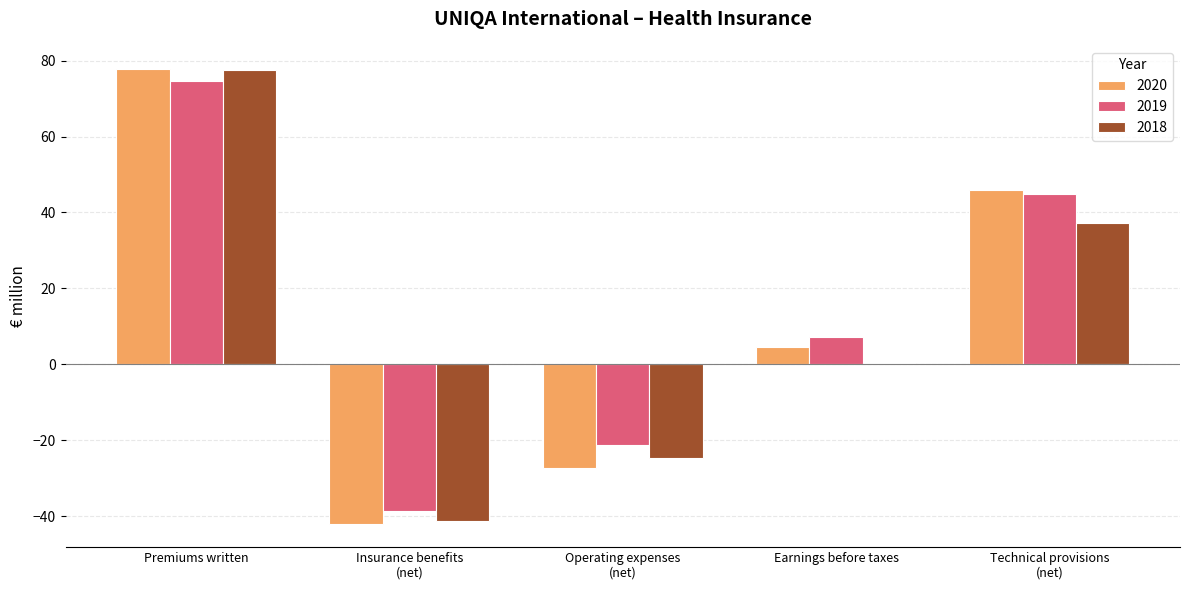

What is the greatest value displayed?

77.9